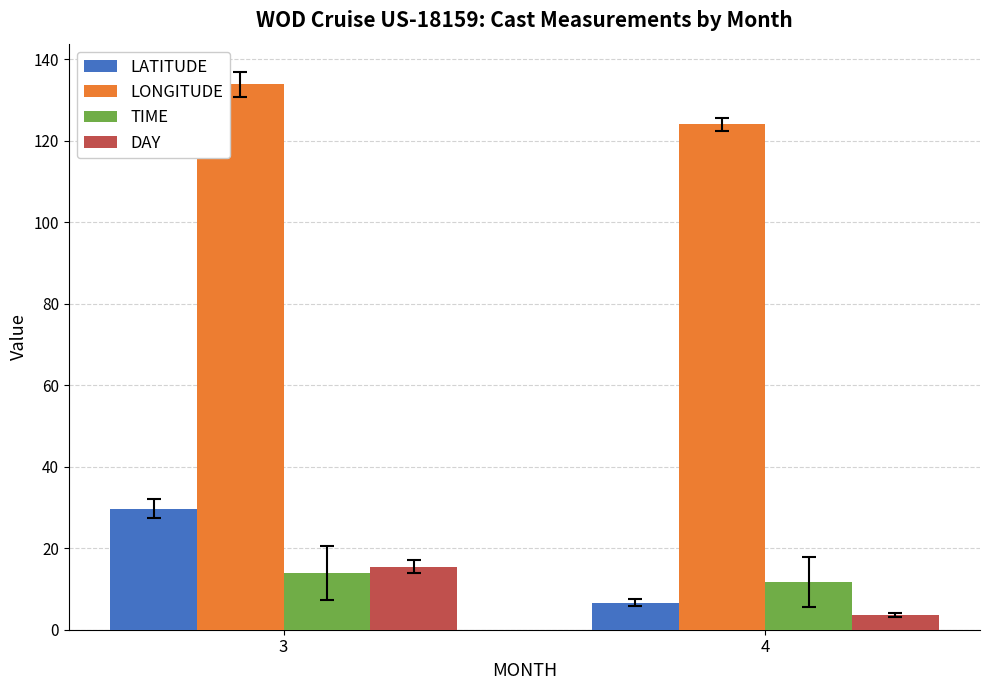

What are all the series names shown in the legend?

LATITUDE, LONGITUDE, TIME, DAY